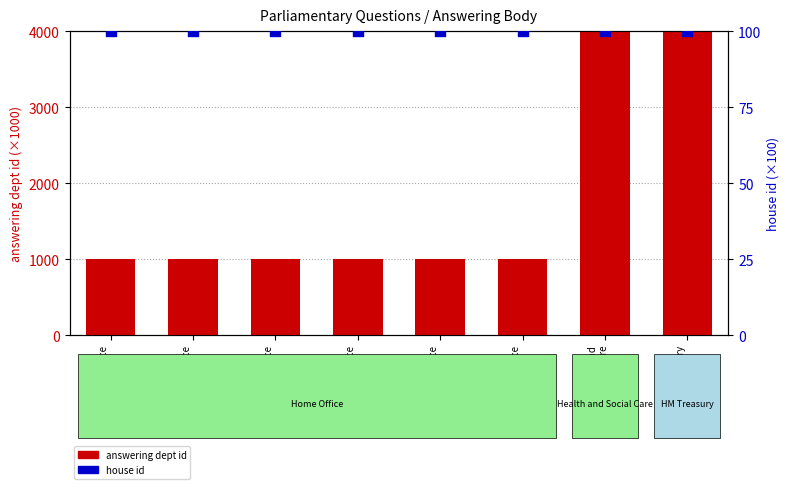

At how many categories does at least one series exceed 9226?

2